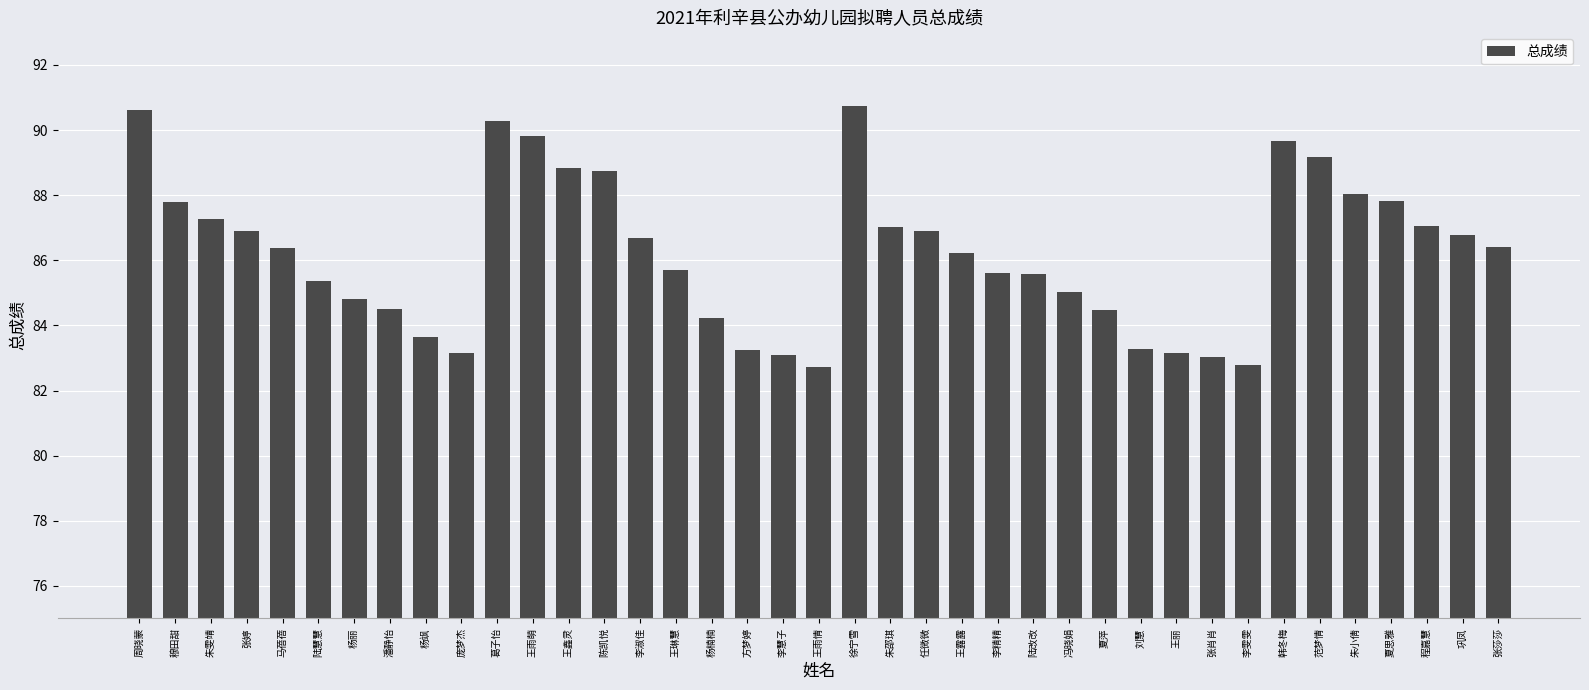

Where does the data first go above 86?

周晓蒙